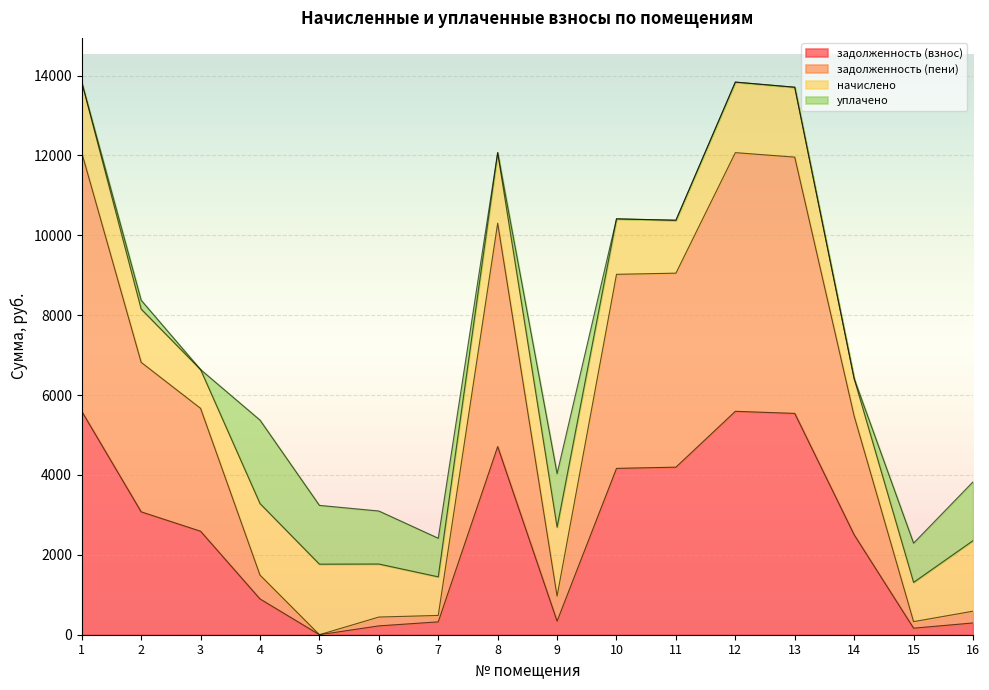

What is the highest value of the задолженность (взнос) series?

5593.6